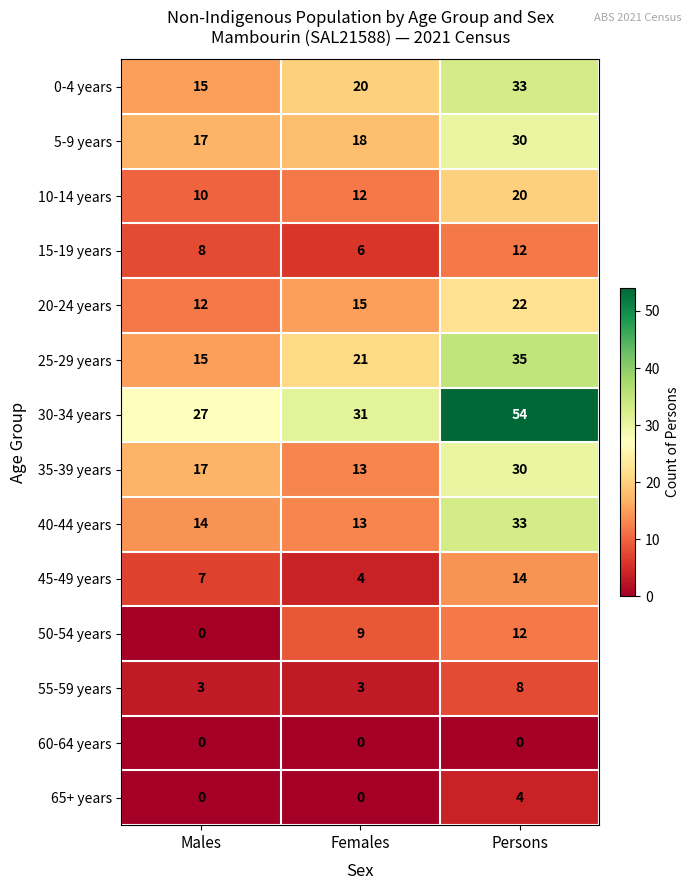

What is the total value across all series at Females?

165